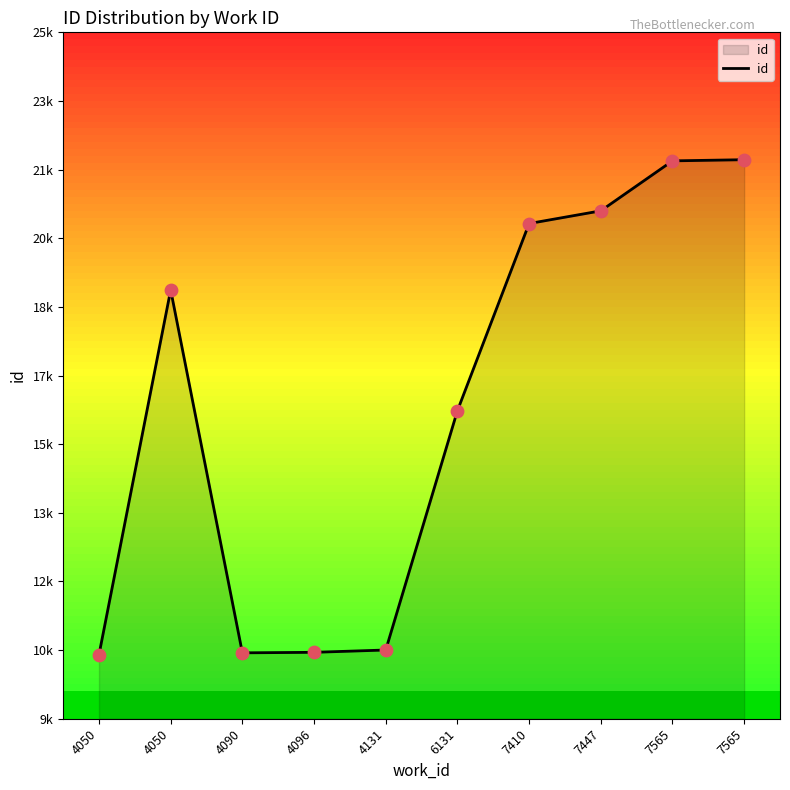

What is the change in value from 7565 to 7565?

+27